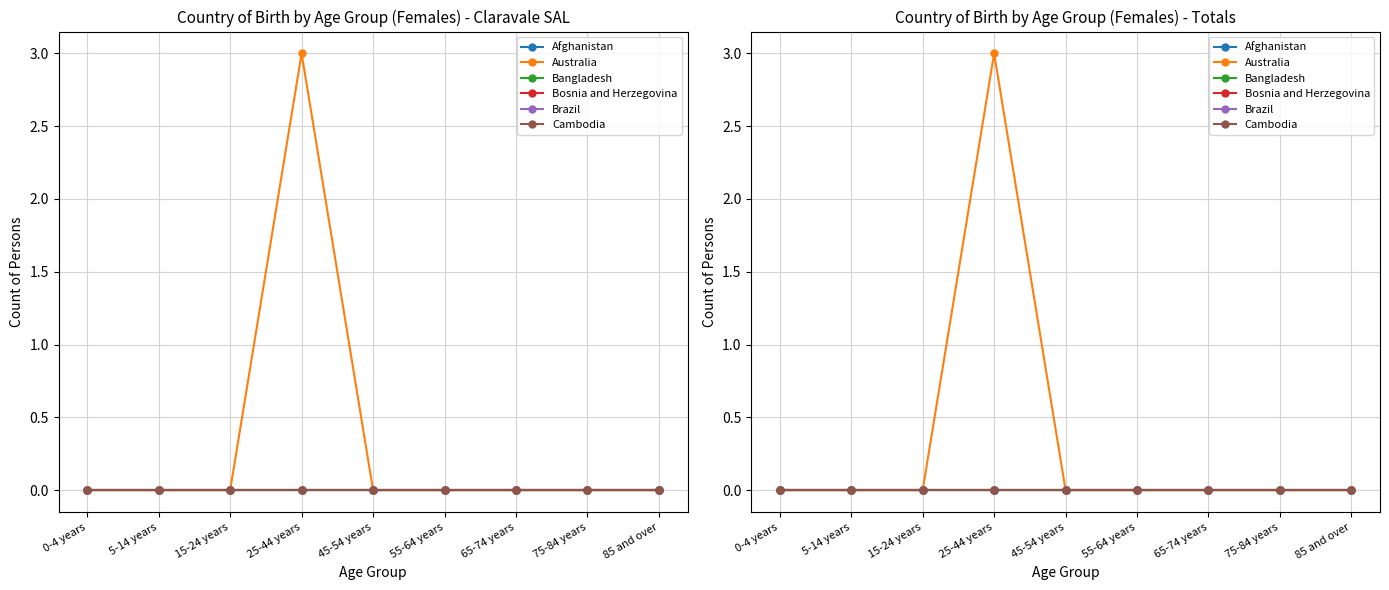

What is the label of the 4th point from the left?

25-44 years